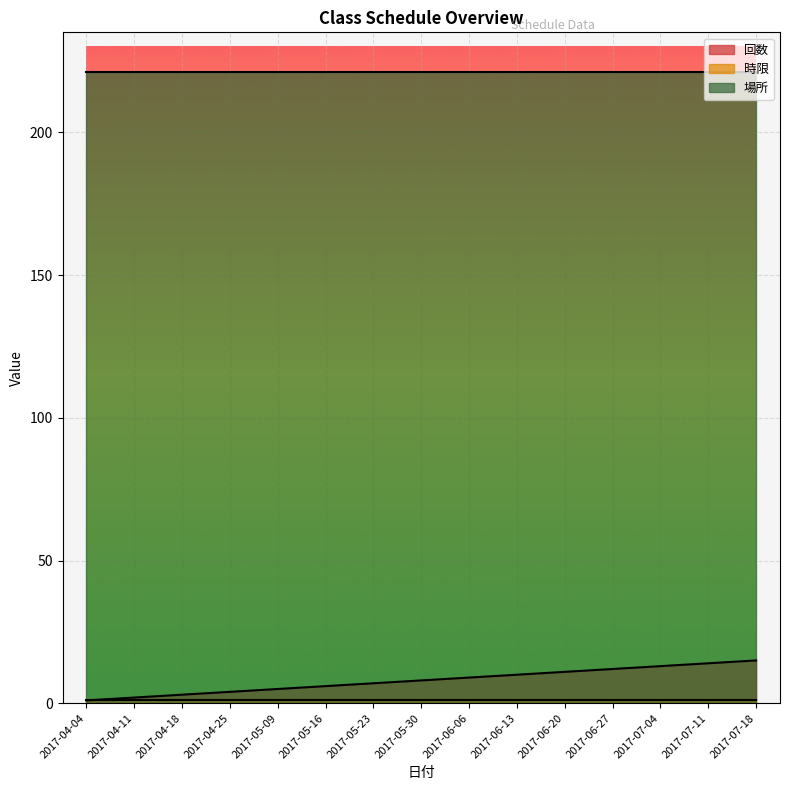

What is the label of the 14th point from the right?

2017-04-11